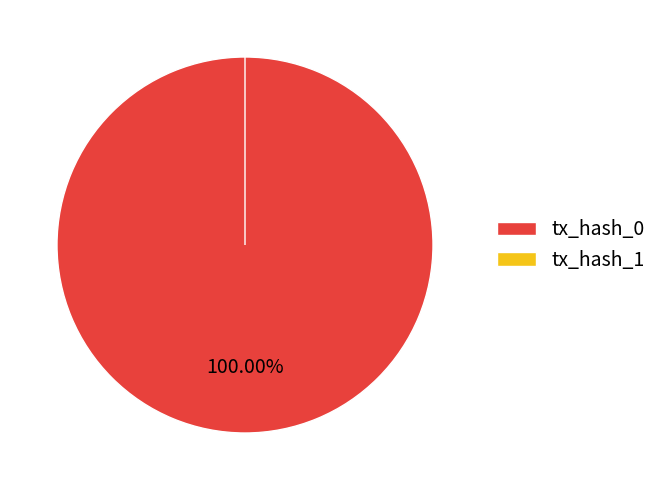

Which category has the biggest portion of the pie?

tx_hash_0